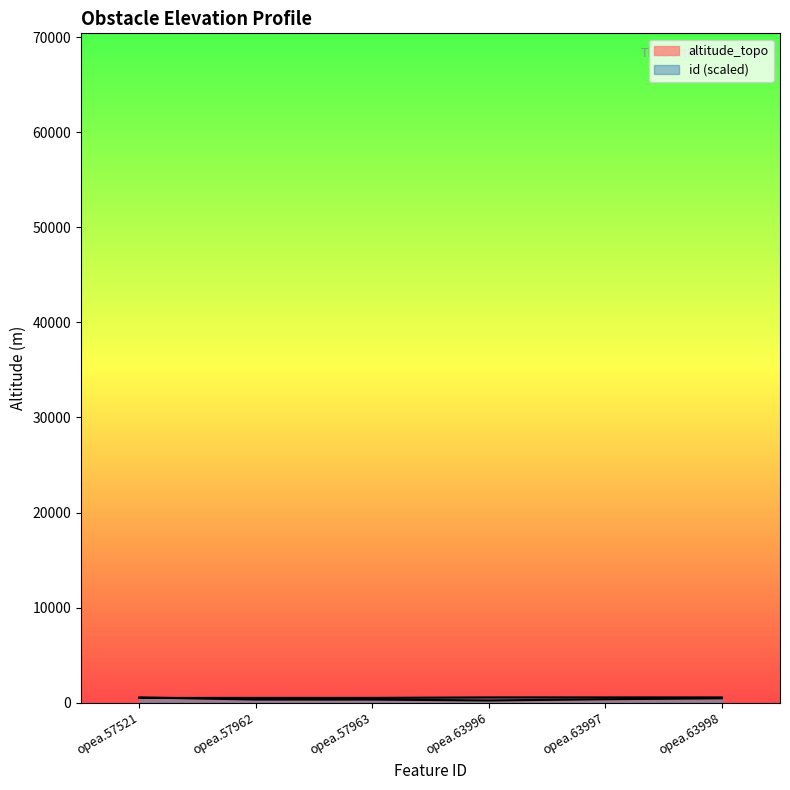

At how many categories does at least one series exceed 431?

6